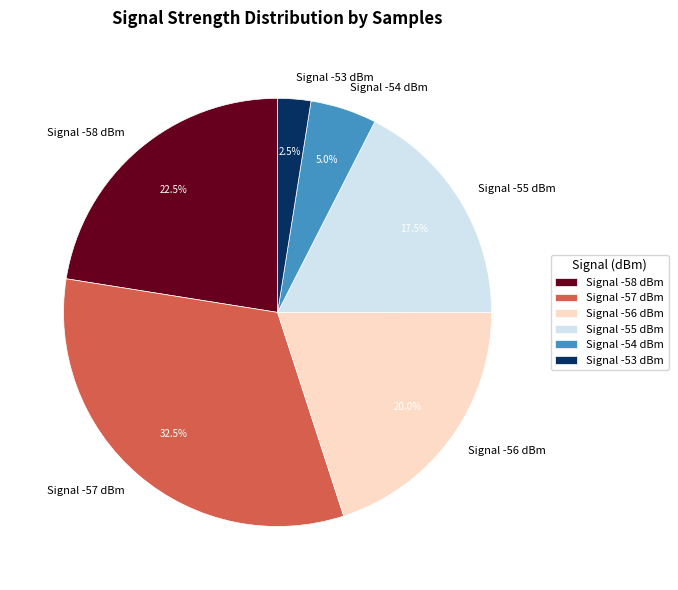

Count the number of slices in the pie.

6